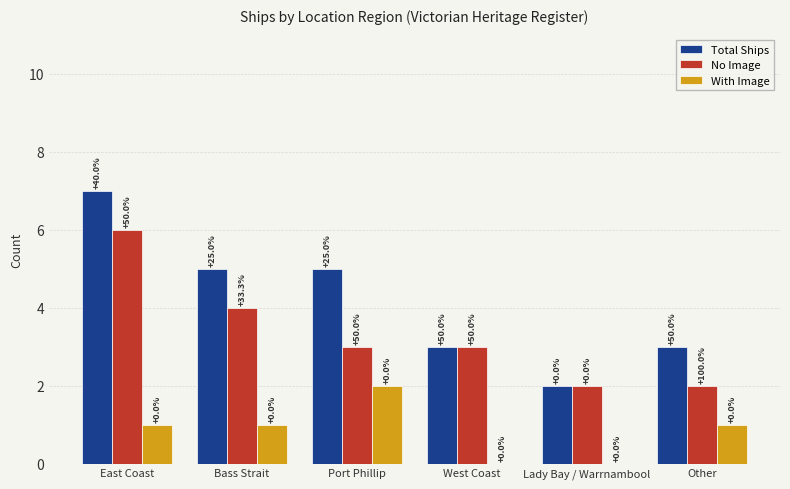

Is it true that No Image equals 4 at Bass Strait?

True